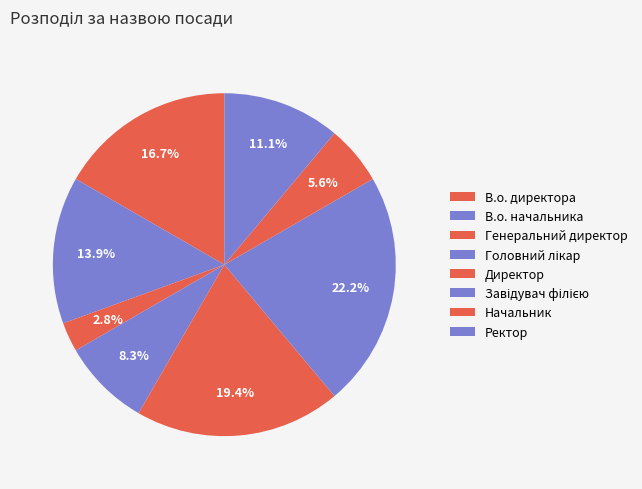

What is the change in value from Головний лікар to Ректор?

+1